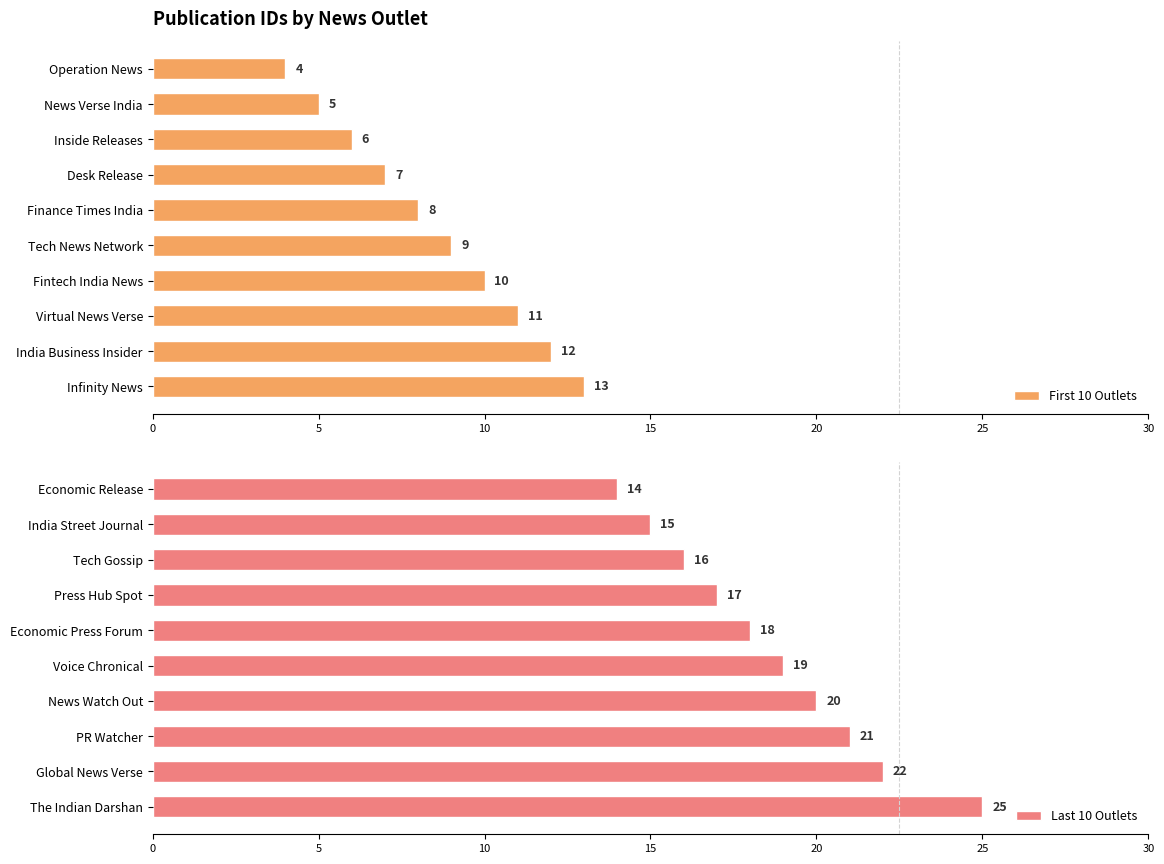

What is the sum of the First 10 Outlets values at News Verse India and Operation News?

9